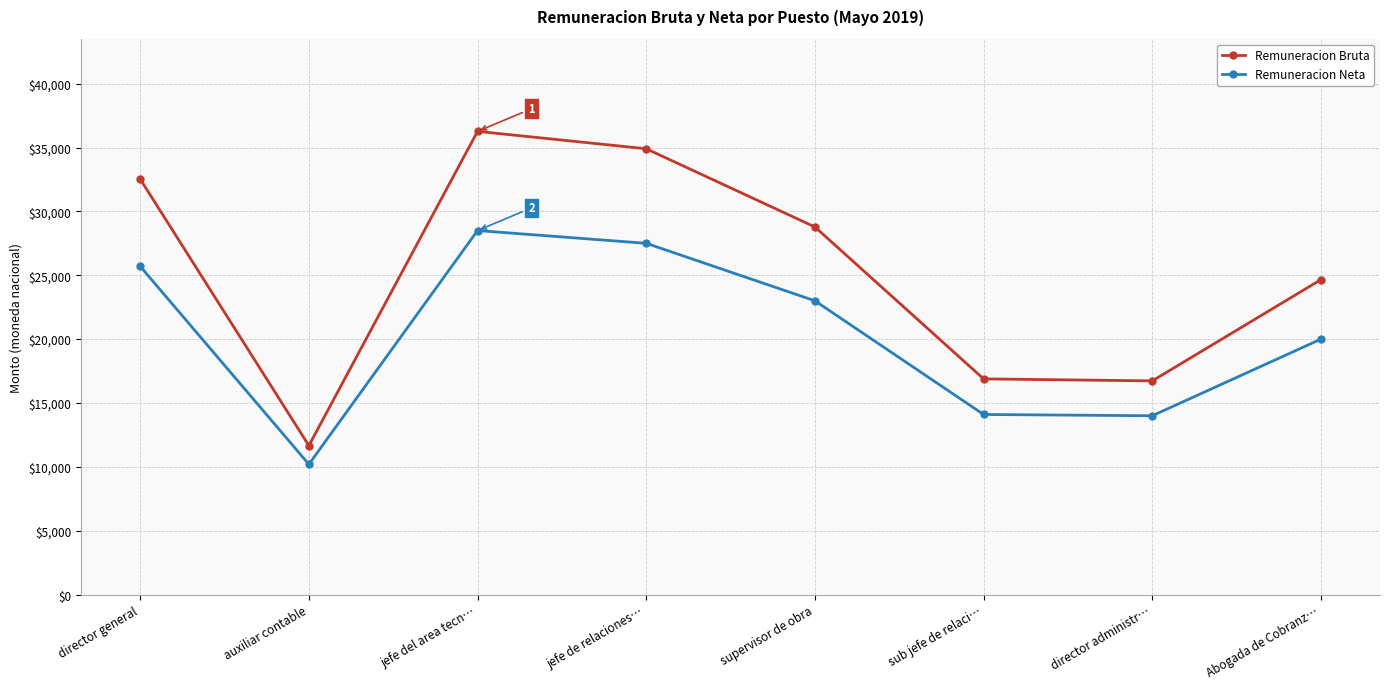

What is the label of the 5th point from the left?

supervisor de obra